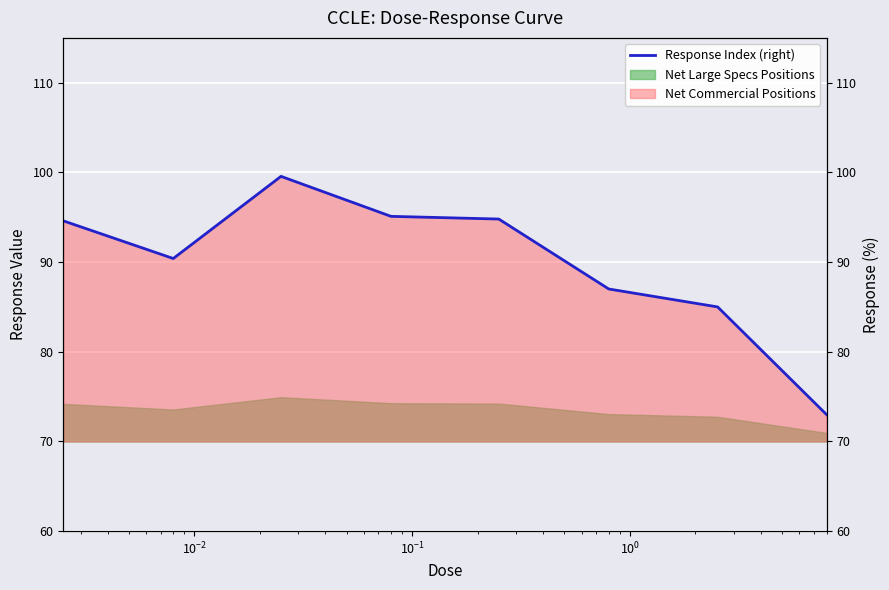

What is the maximum value for Net Large Specs Positions?

74.9